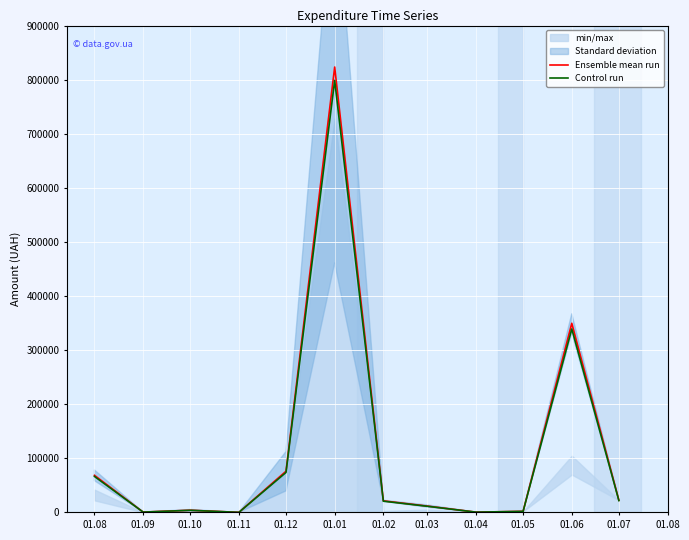

What is the label of the 7th point from the left?

01.02